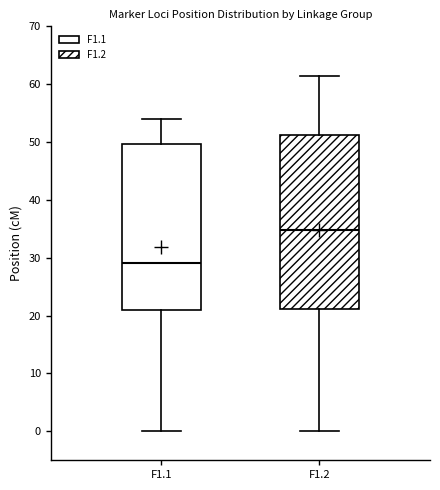

Reading left to right, transcribe this box plot: for each box, give where its median line is, the range the box spans, and where its two whiskers end, as read against the y-axis. The values are not printed on the chart, so give them approximately, as read against the axis.

F1.1: median 29, box 21 to 50, whiskers 0 to 54
F1.2: median 35, box 21 to 51, whiskers 0 to 62